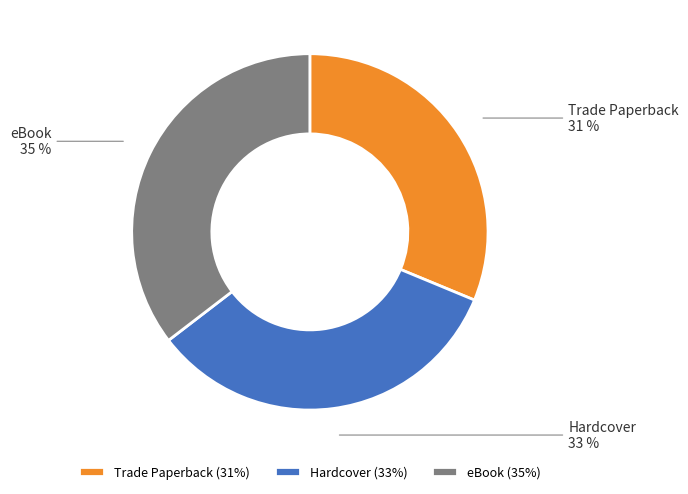

True or false: Hardcover accounts for 33% of the total.

True